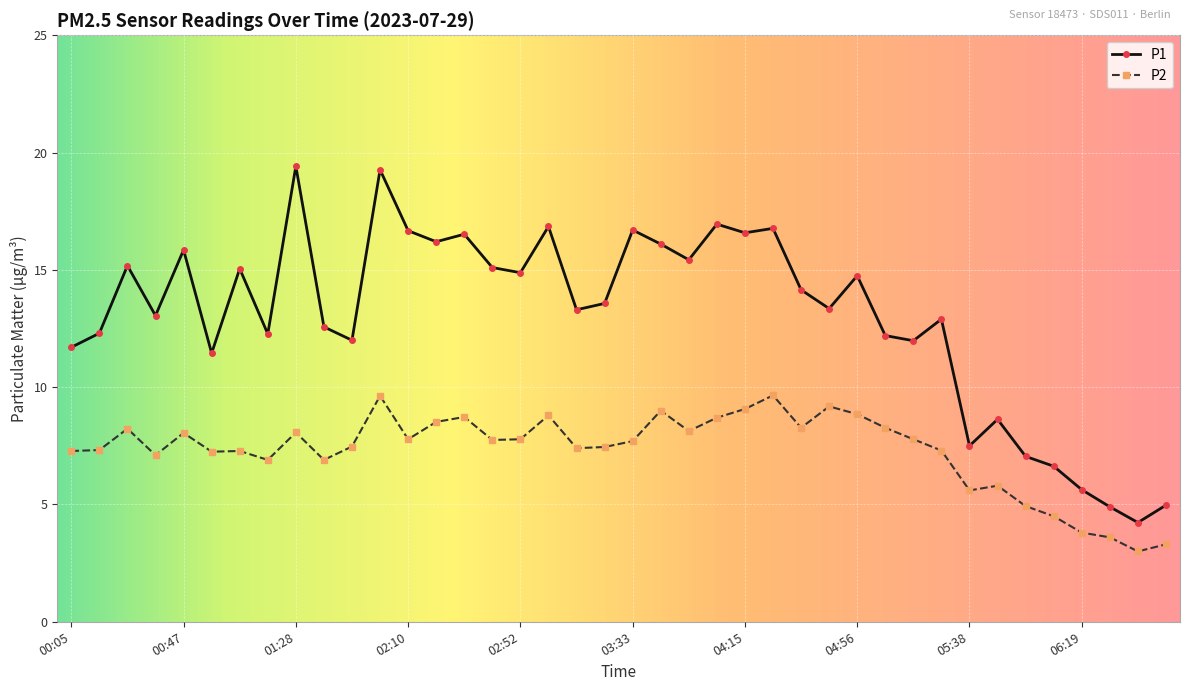

True or false: P1 has more than 0 interior local peaks.

True